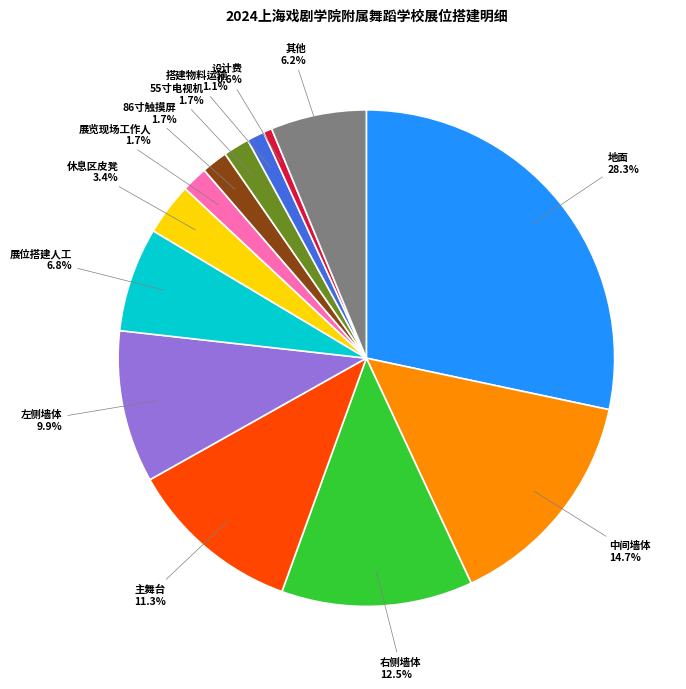

Which slice is the smallest?

设计费